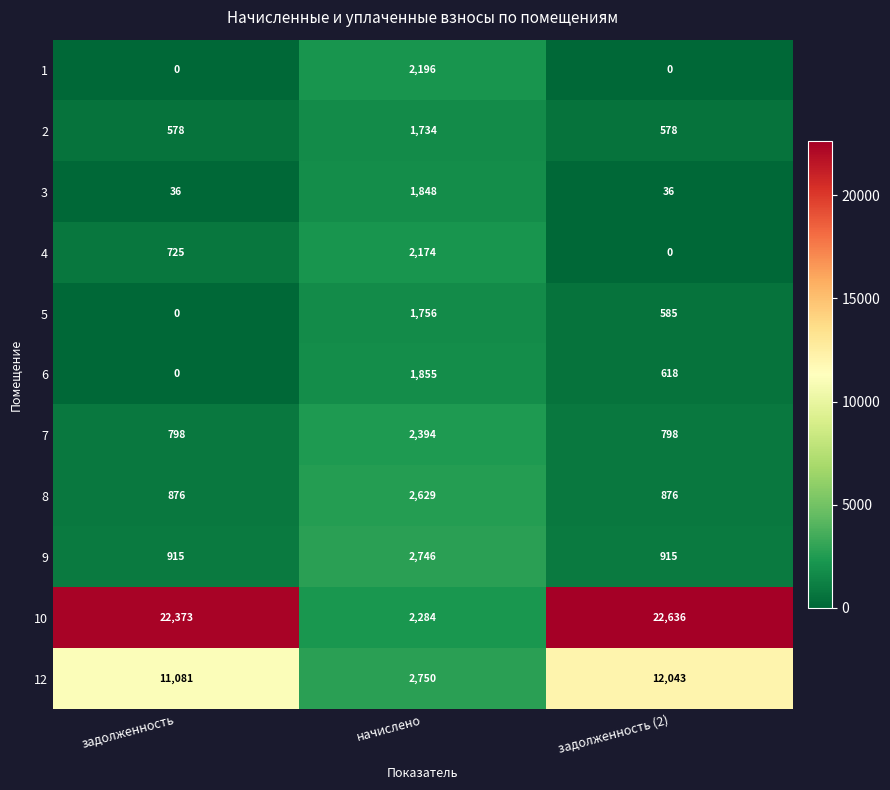

Read the 12 value at задолженность (2), to the nearest 50.

12050